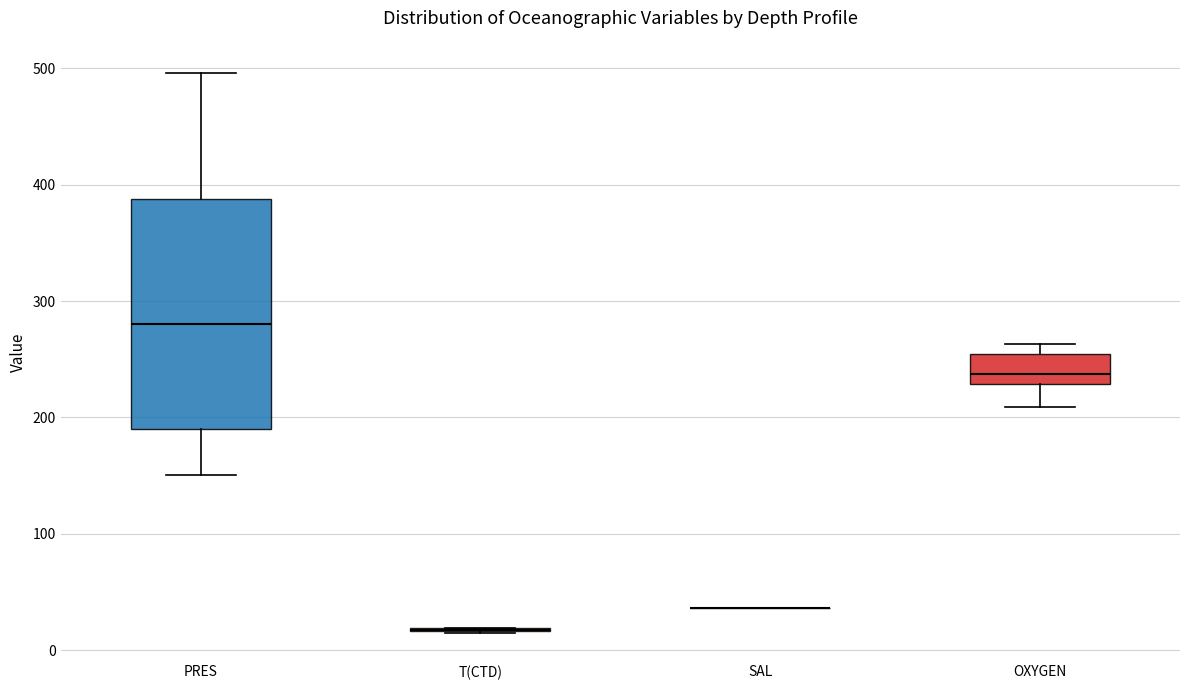

Reading left to right, transcribe this box plot: for each box, give where its median line is, the range the box spans, and where its two whiskers end, as read against the y-axis. The values are not printed on the chart, so give them approximately, as read against the axis.

PRES: median 280, box 190 to 390, whiskers 150 to 500
T(CTD): box collapsed to a line at 20, whiskers 20 to 20
SAL: box collapsed to a line at 40, whiskers 40 to 40
OXYGEN: median 240, box 230 to 250, whiskers 210 to 260